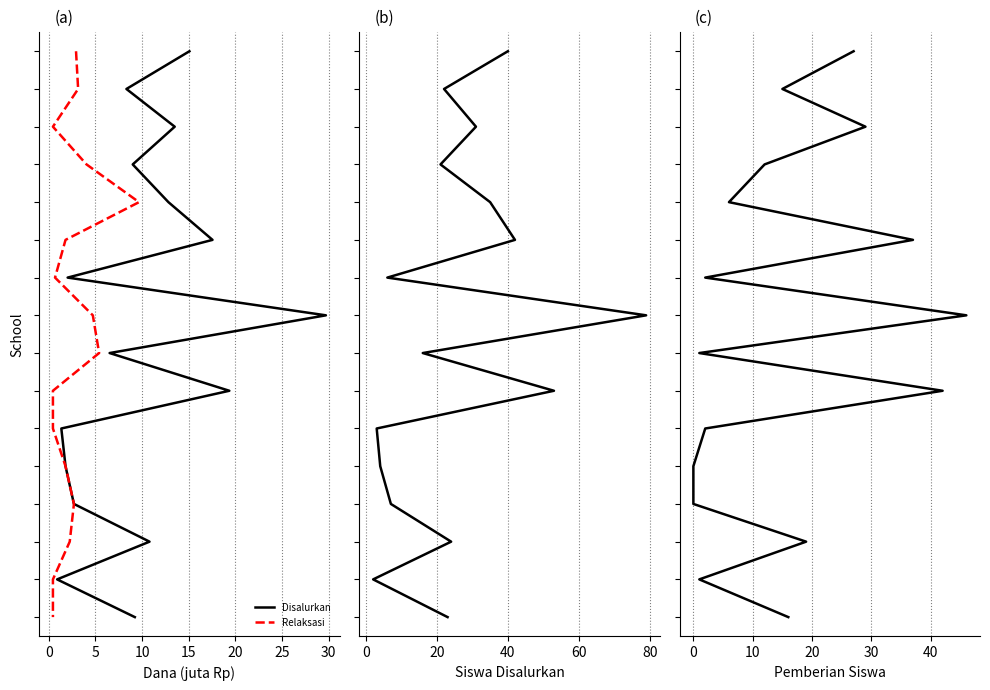

True or false: Relaksasi and Pemberian (Siswa) cross at least once.

False